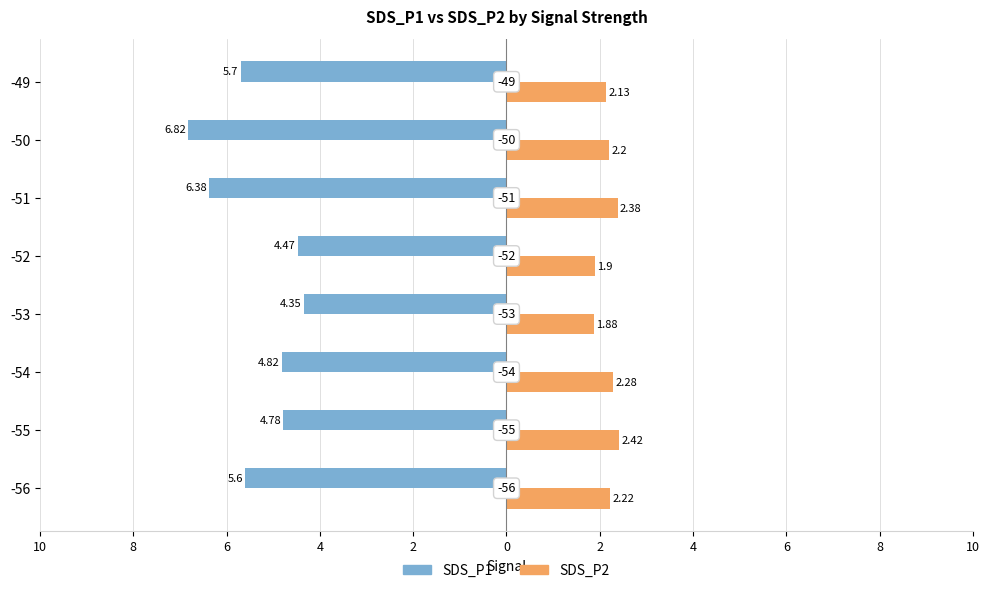

What are all the series names shown in the legend?

SDS_P1, SDS_P2